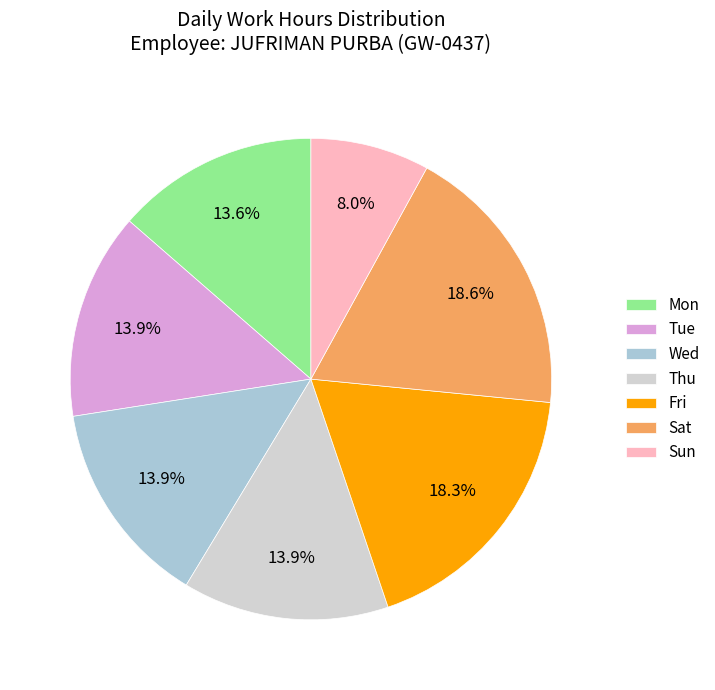

What is the smallest slice in the pie chart?

Sun